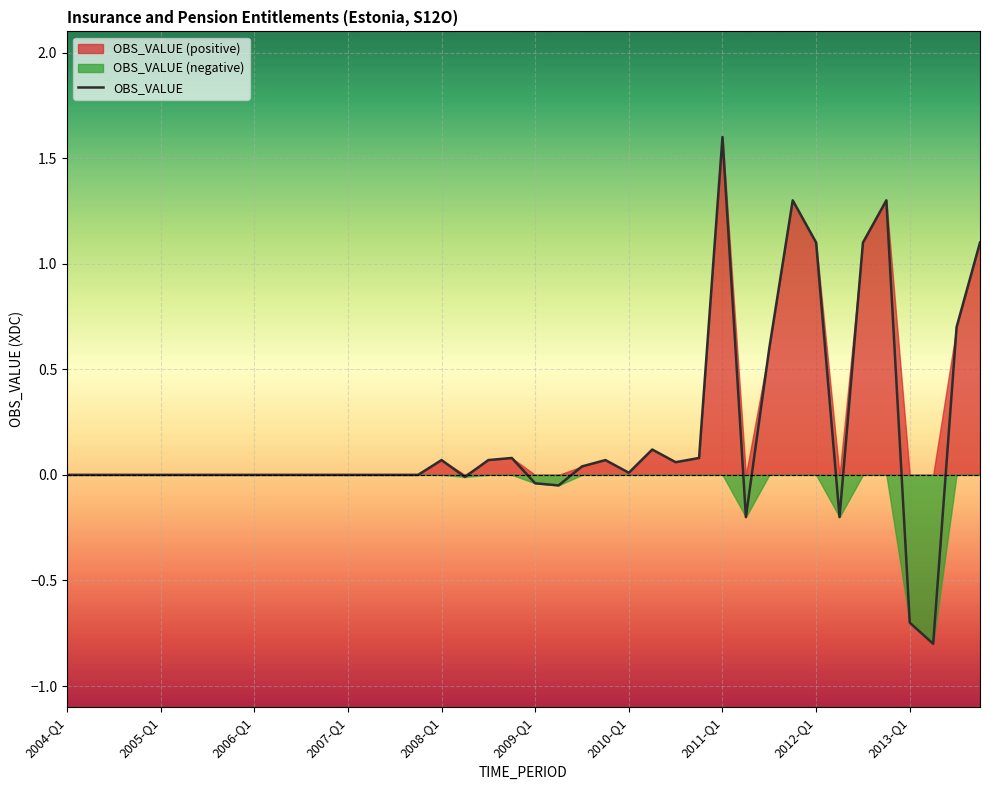

What is the maximum value for OBS_VALUE?

1.6